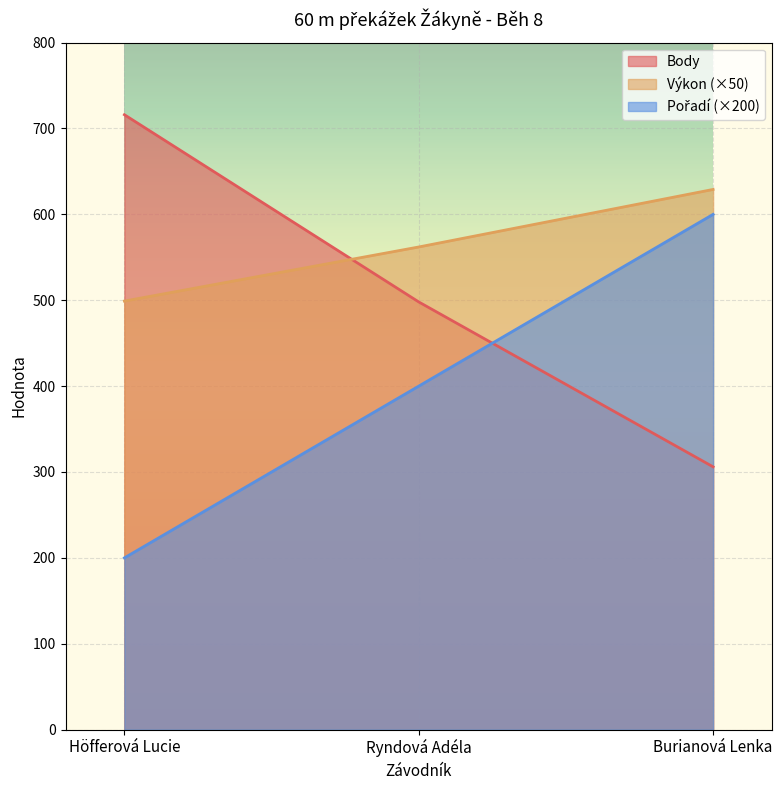

How many lines are shown in the chart?

3